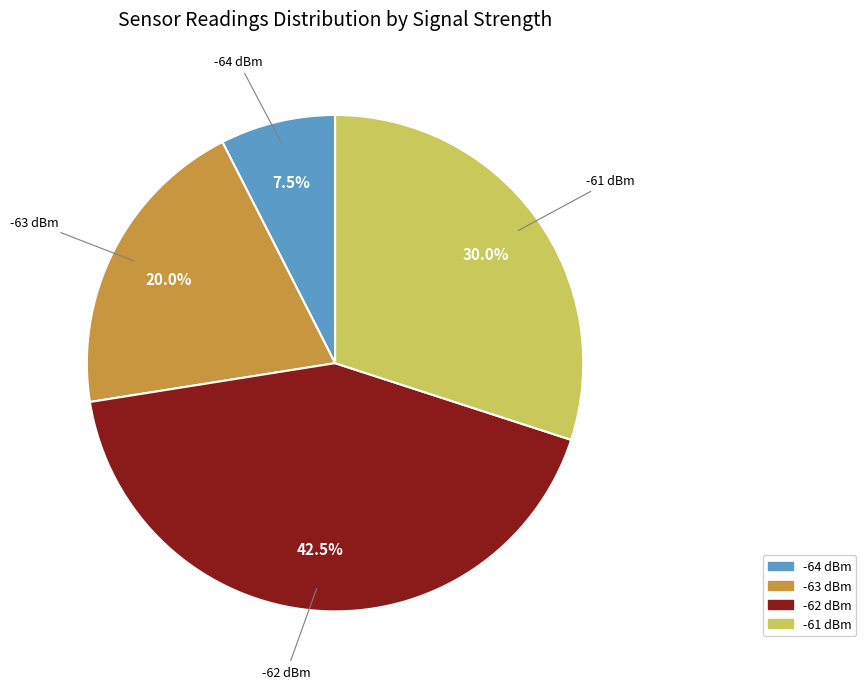

How many segments does this pie chart have?

4